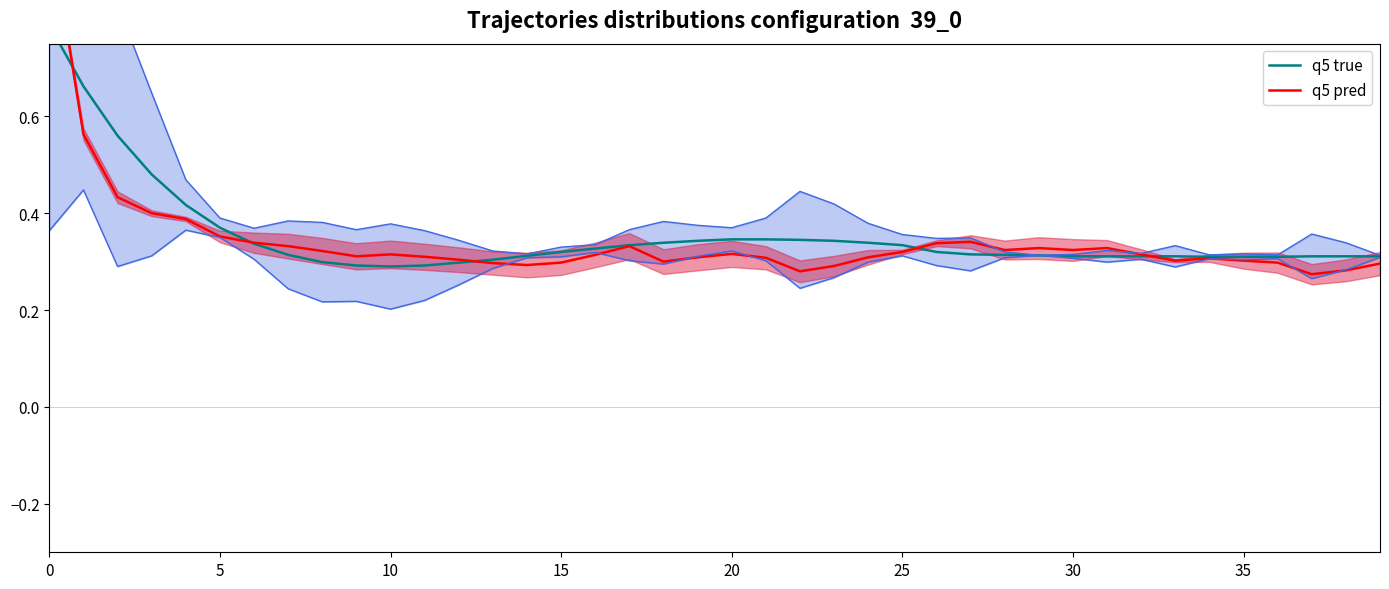

Is the value of q5 true at 38 greater than the value of q5 pred at 0?

No